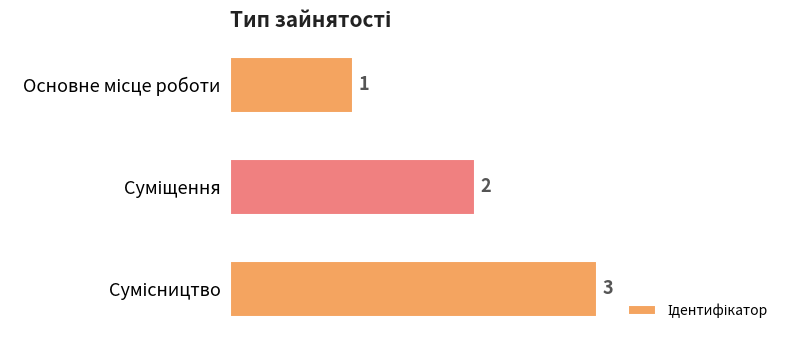

How many values are between 1 and 3?

3